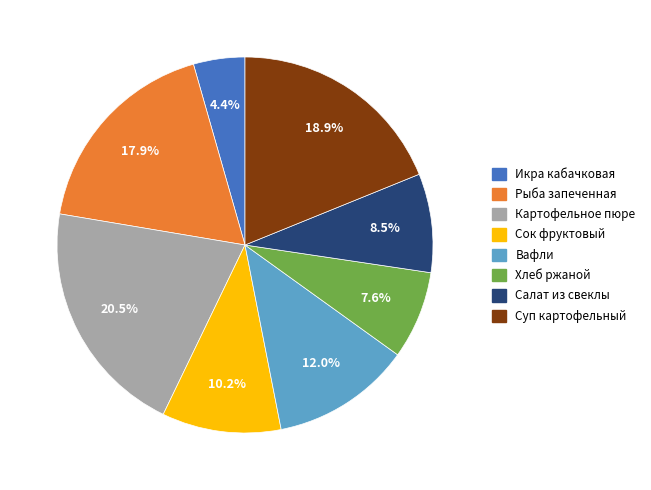

Is Хлеб ржаной the majority of the pie?

No